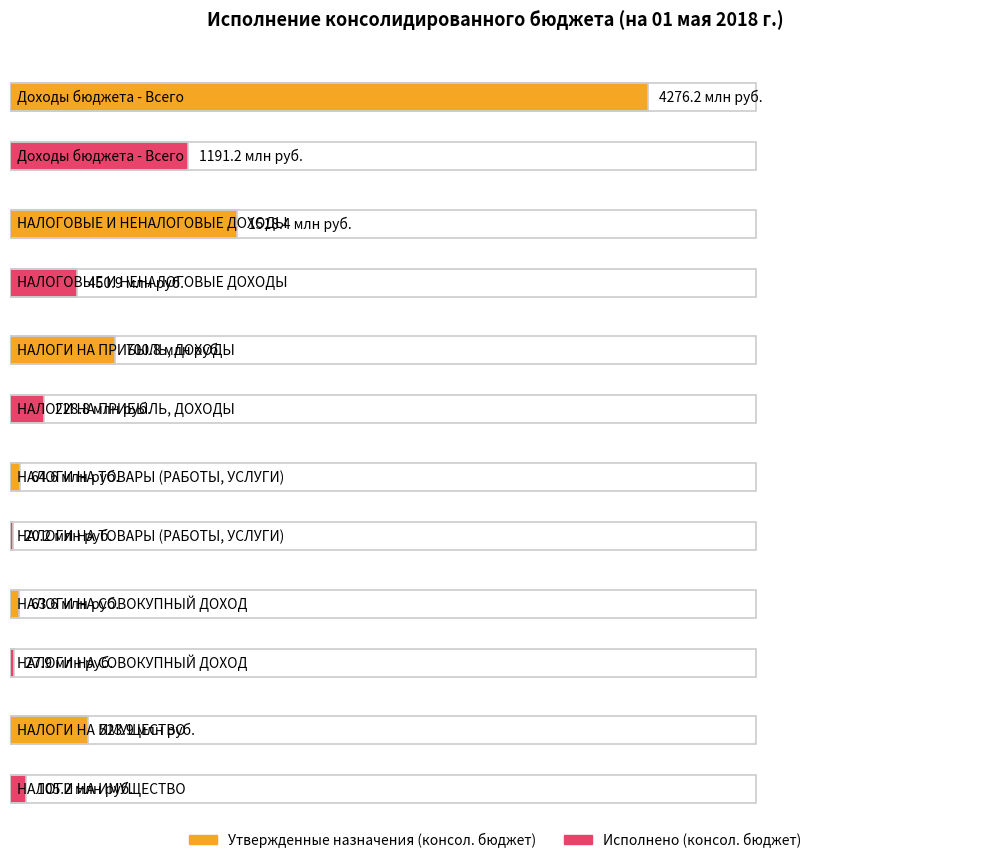

Rank the series by their average value, from highest to lowest.

Утвержденные назначения (консол. бюджет), Исполнено (консол. бюджет)